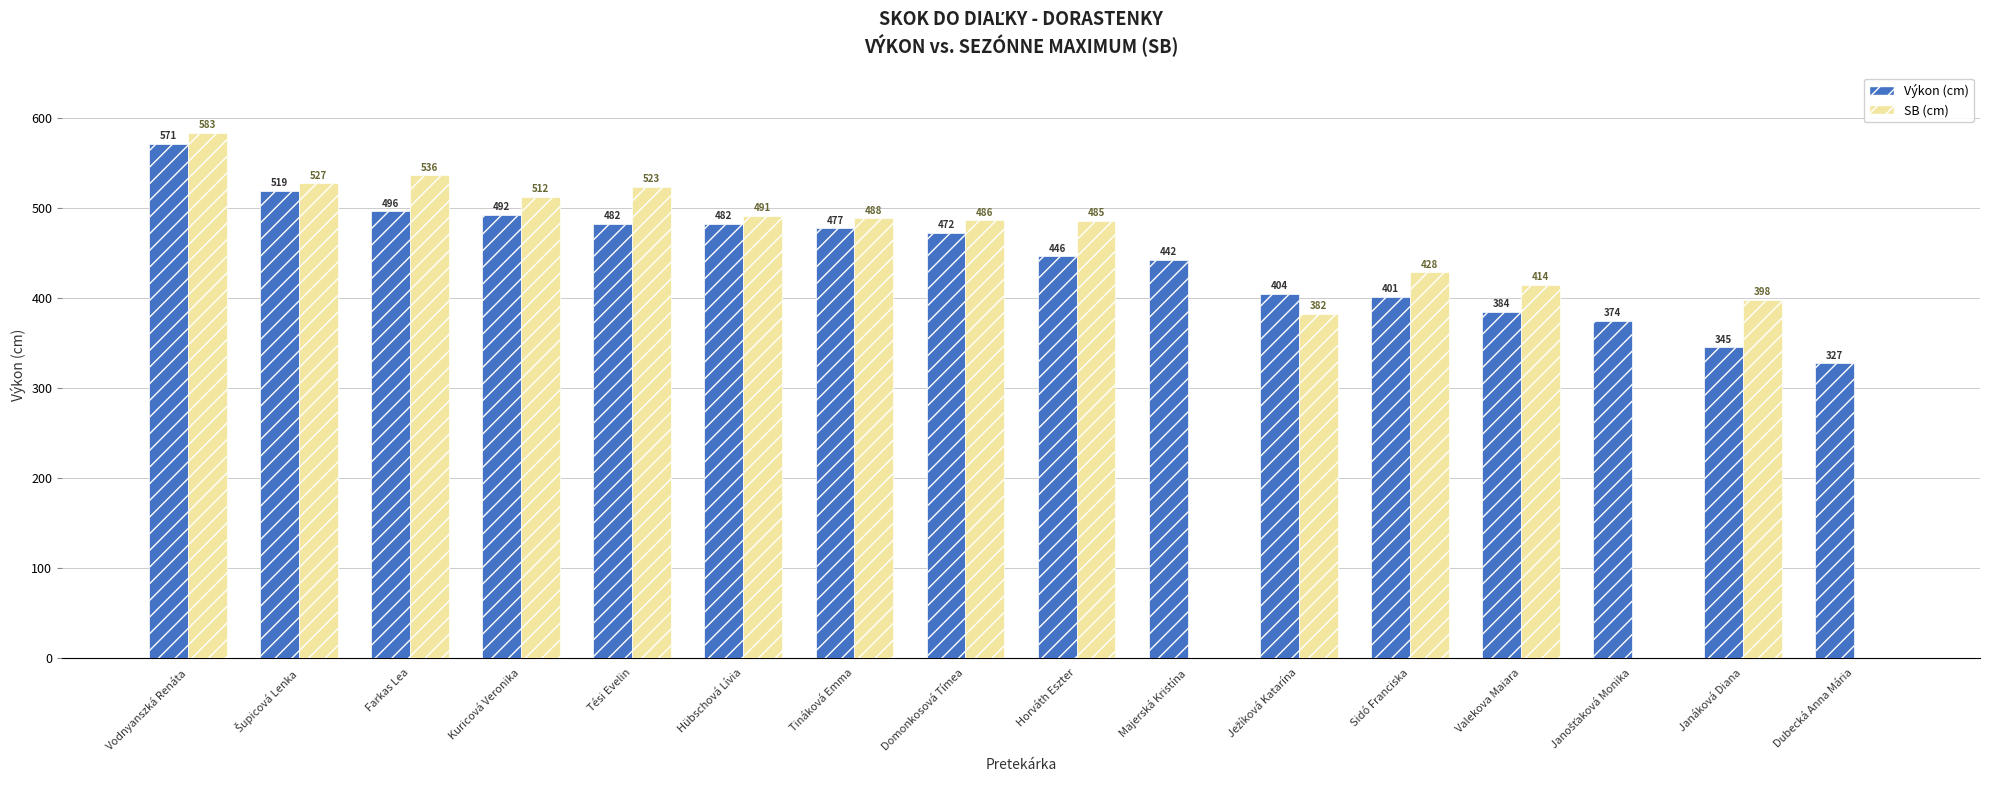

How many positive values does the SB (cm) series have?

13